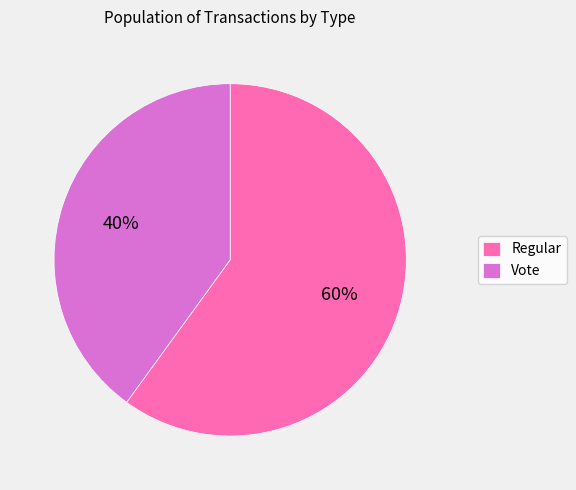

To the nearest percent, what portion does Regular represent?

60%